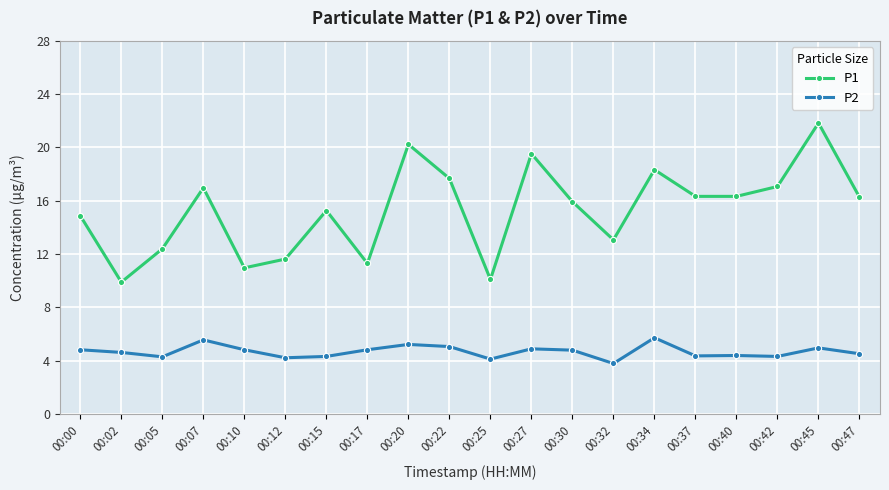

Rank the series by their average value, from highest to lowest.

P1, P2